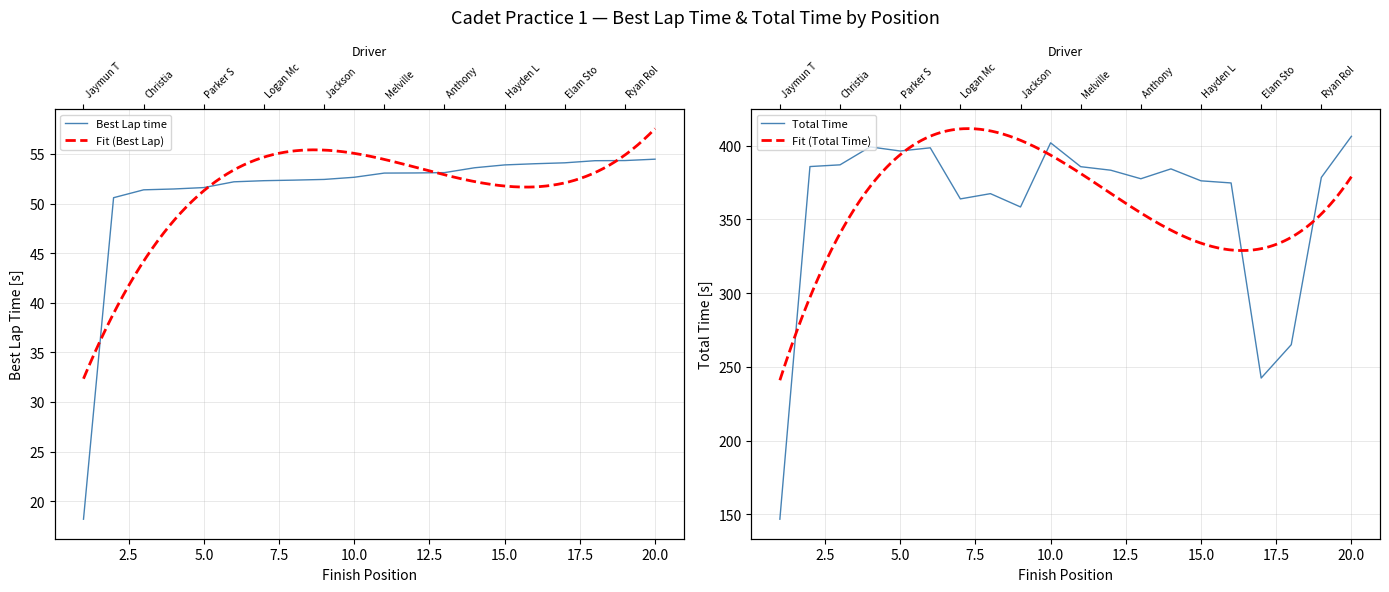

What is the spread (max minus min) of values at 9?

306.0